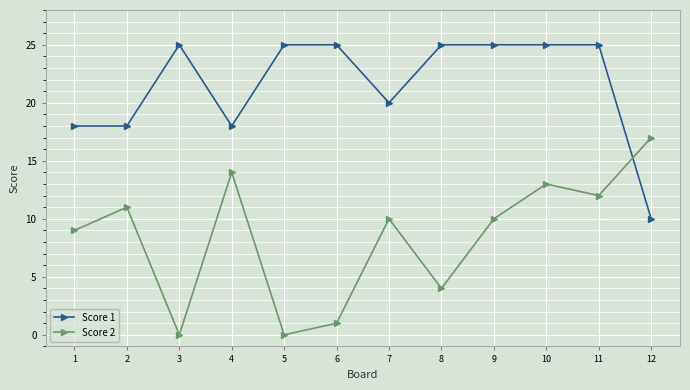

How many interior local peaks does the Score 2 series have?

4